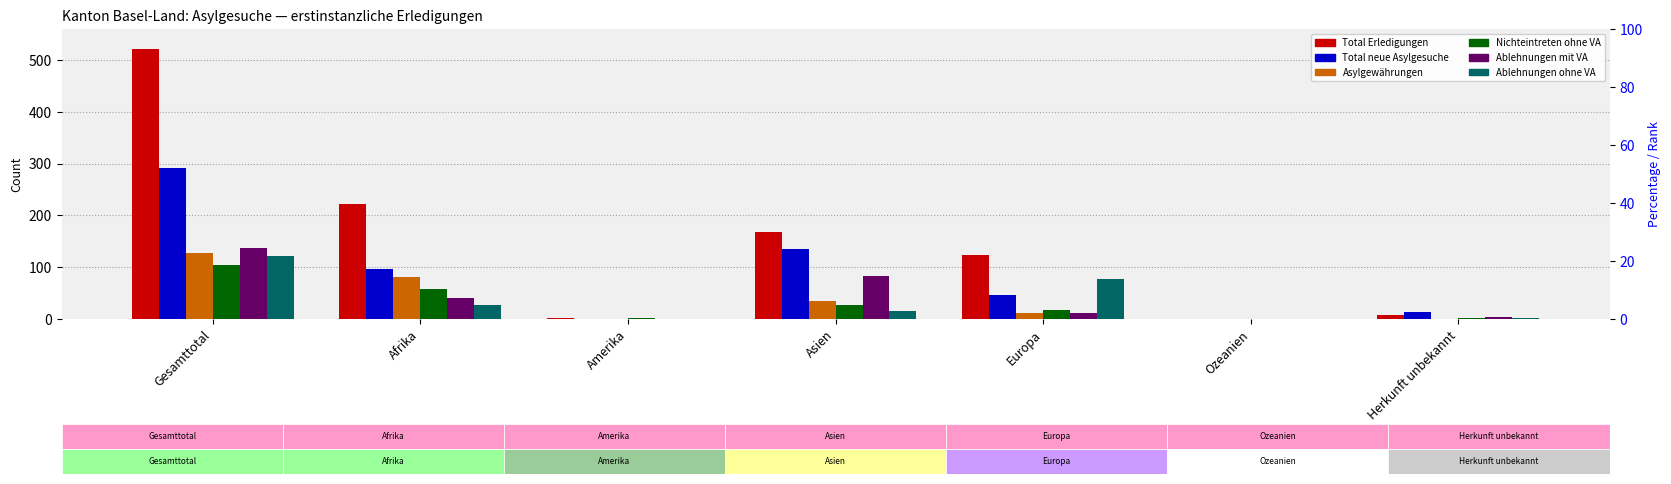

Is the value of Asylgewährungen at Gesamttotal greater than the value of Total neue Asylgesuche at Asien?

No